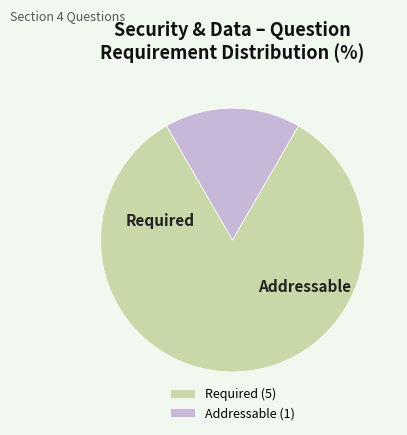

True or false: Required accounts for 83% of the total.

True